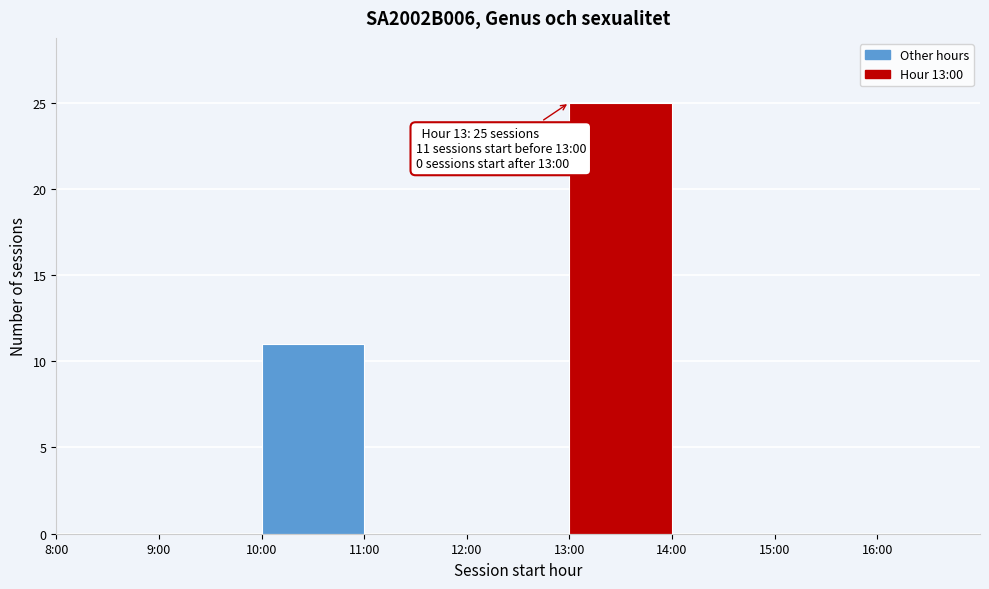

Reading right to left, extract all data points from this chart.

16:00=0	15:00=0	14:00=0	13:00=25	12:00=0	11:00=0	10:00=11	9:00=0	8:00=0